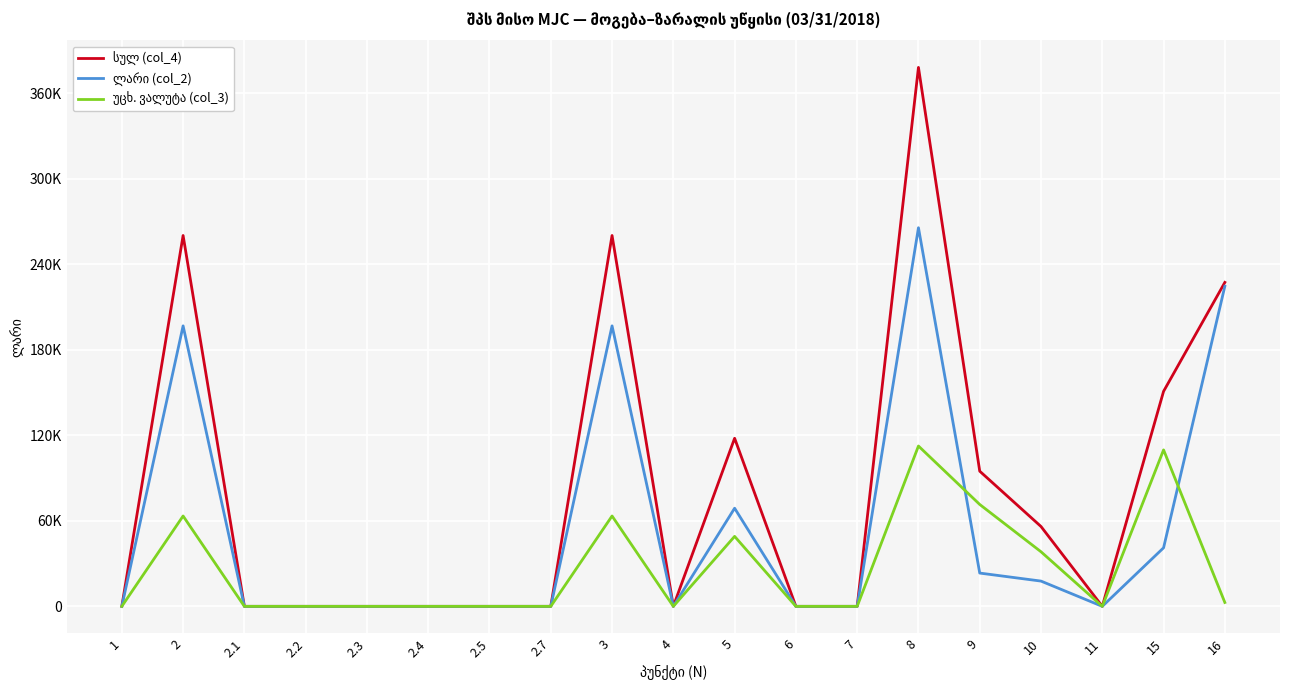

Rank the series by their maximum value, from highest to lowest.

სულ (col_4), ლარი (col_2), უცხ. ვალუტა (col_3)